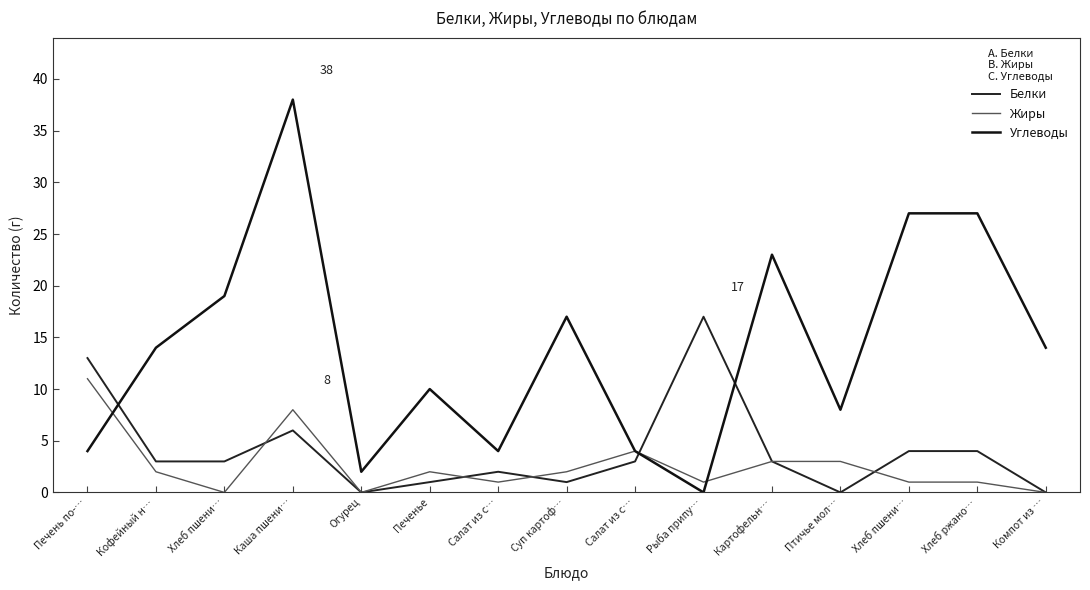

At which label does Углеводы first exceed 14?

Хлеб пшени…